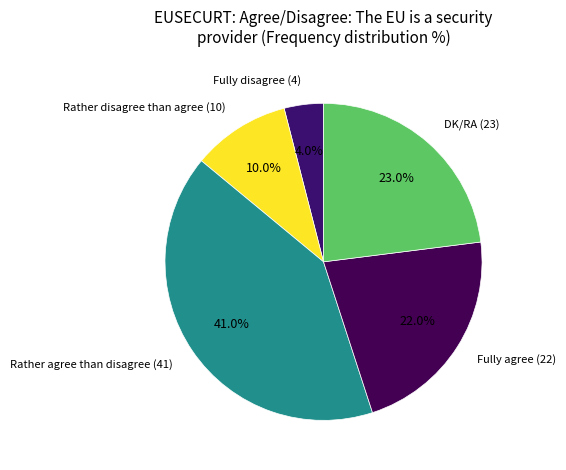

How many slices are in this pie chart?

5